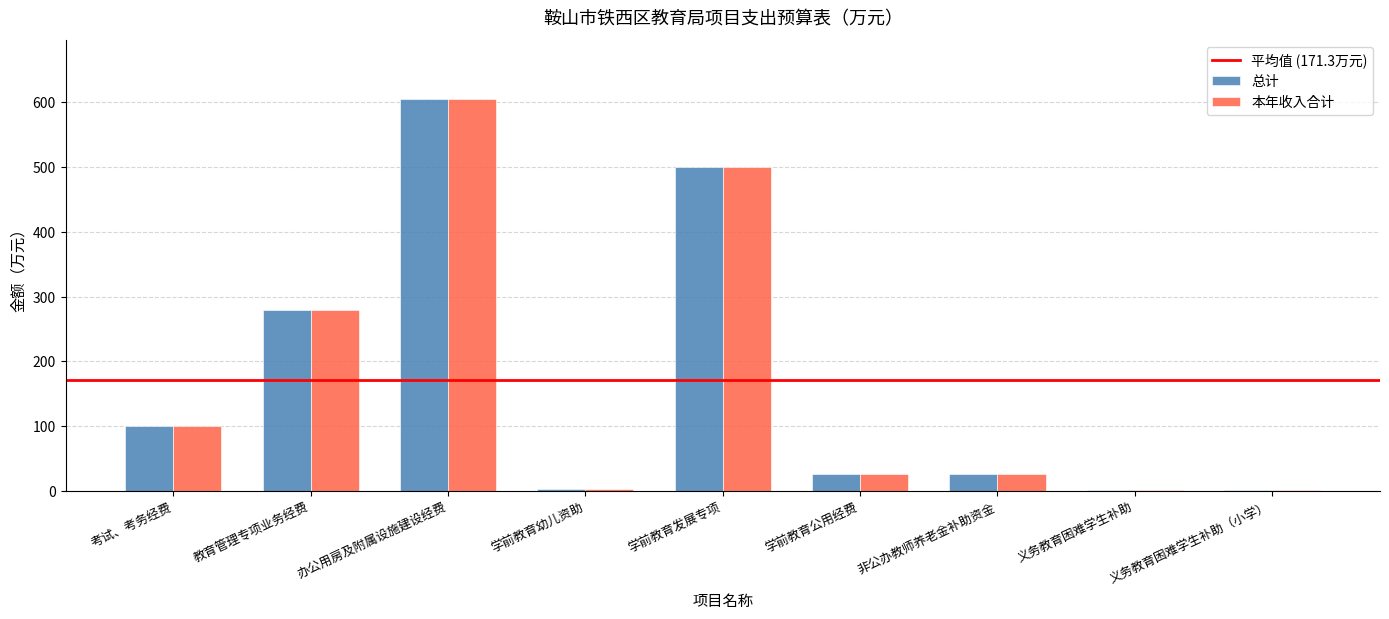

At which label is 总计 closest to 303?

教育管理专项业务经费